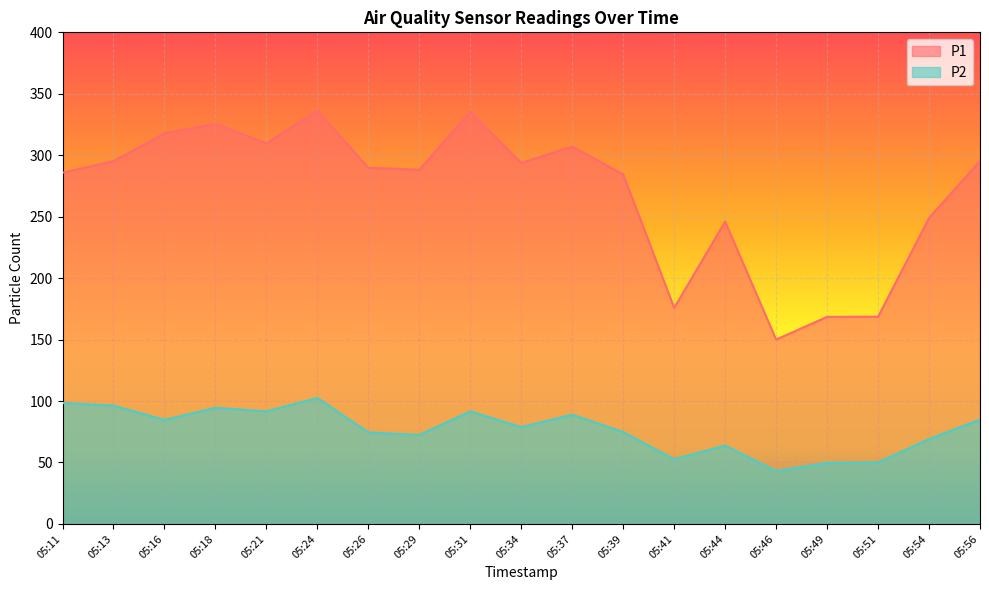

In P2, how many points are lower than both neighbors (excluding endpoints)?

6